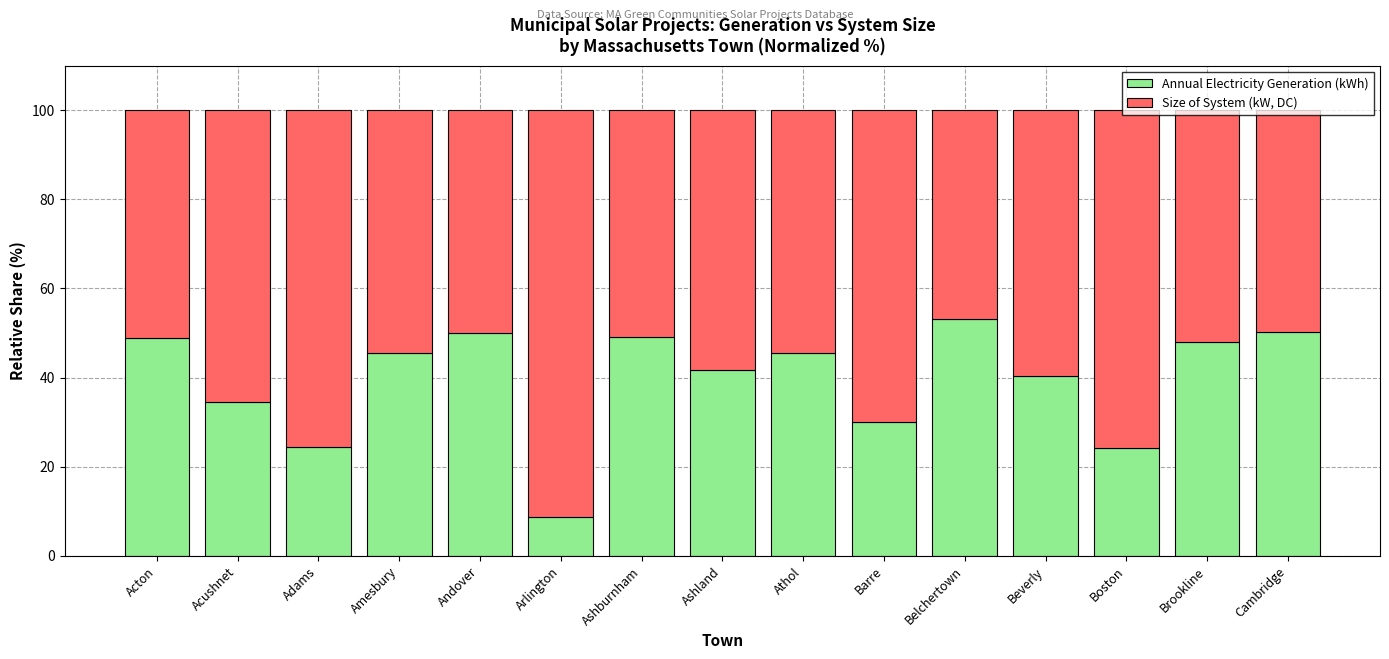

What is the sum of all Annual Electricity Generation (kWh) values?

593.9